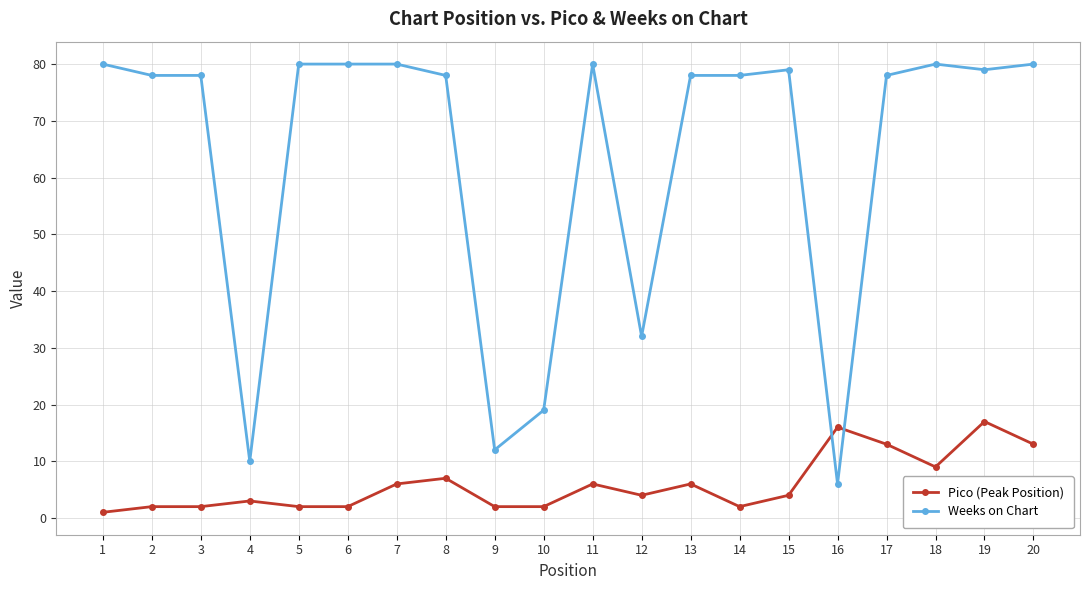

Does the chart display data point markers on the line(s)?

Yes